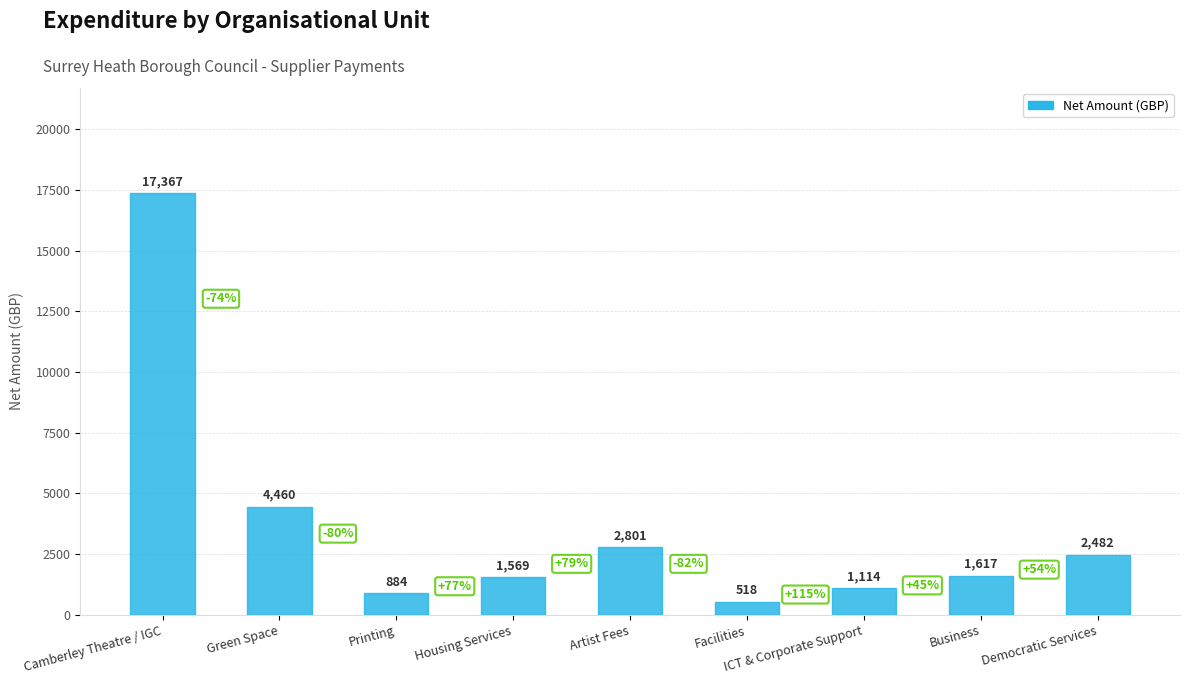

The value at Green Space is 1052.7. True or false?

False